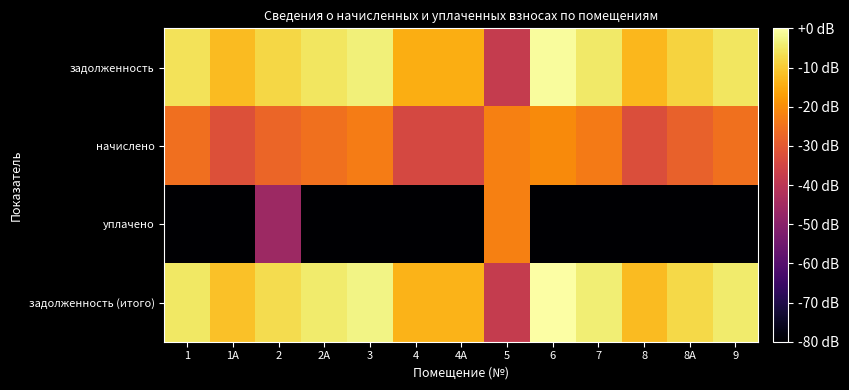

Count the number of categories in the chart.

13